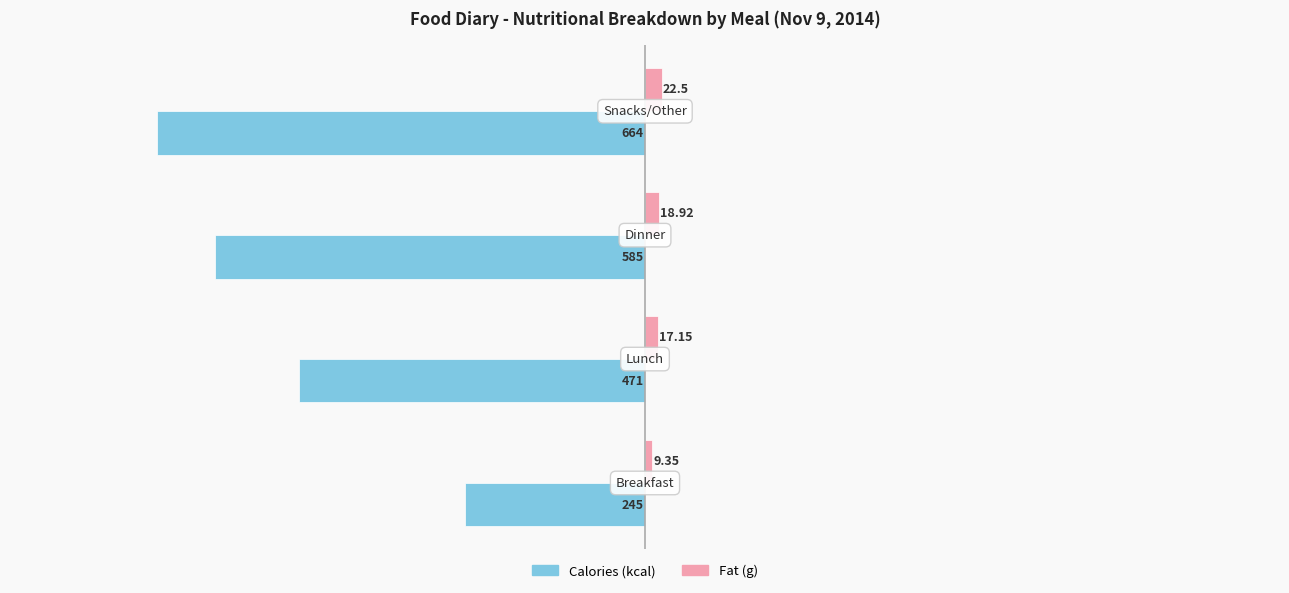

Which series has the largest range (max minus min)?

Calories (kcal)